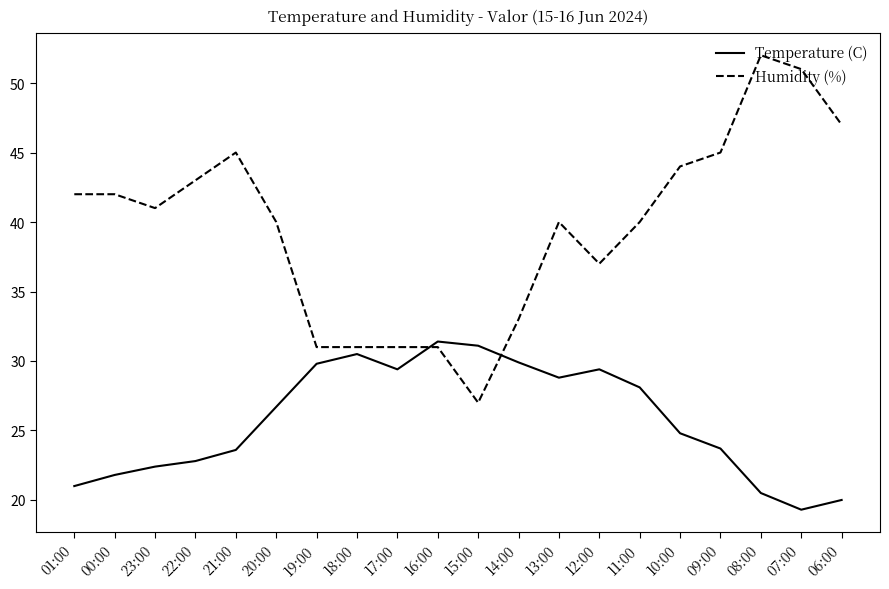

What position from the right is 14:00?

9